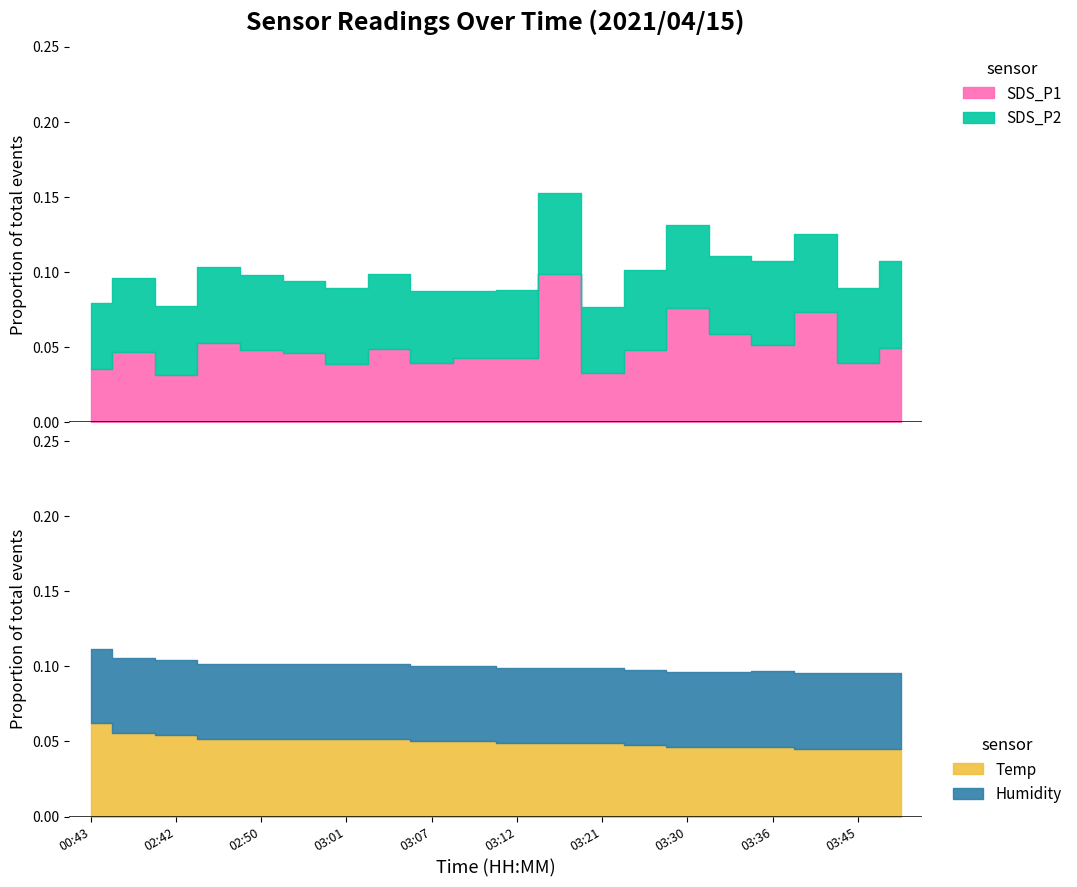

How many lines are shown in the chart?

4